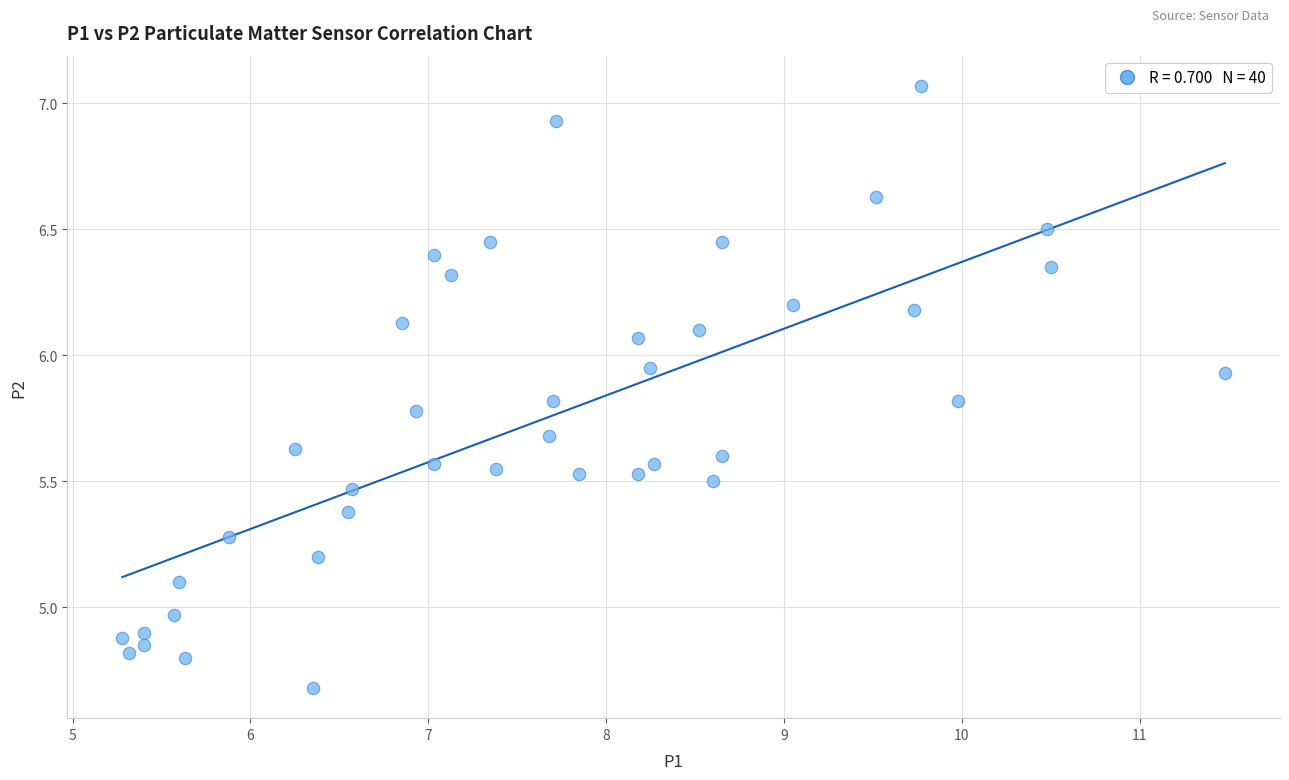

What is the range of X values (max minus min)?

6.2